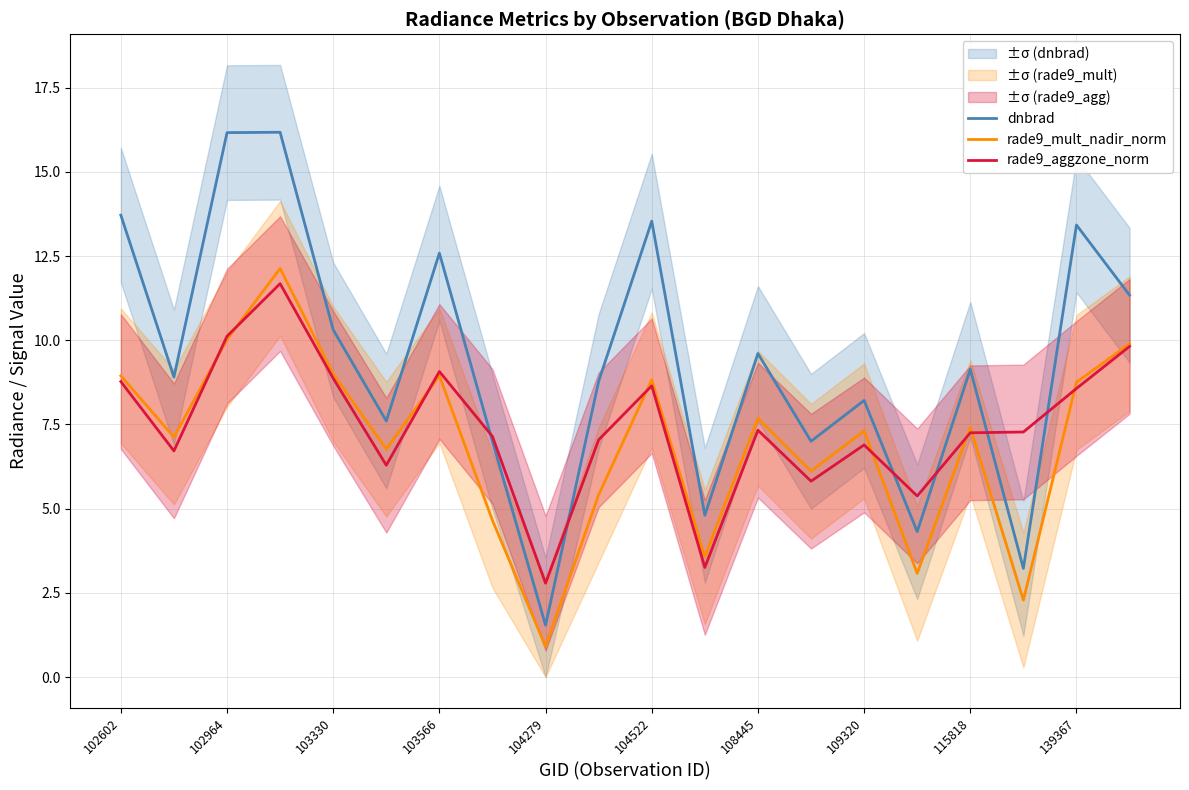

How many values in the rade9_aggzone_norm series are below 7?

7